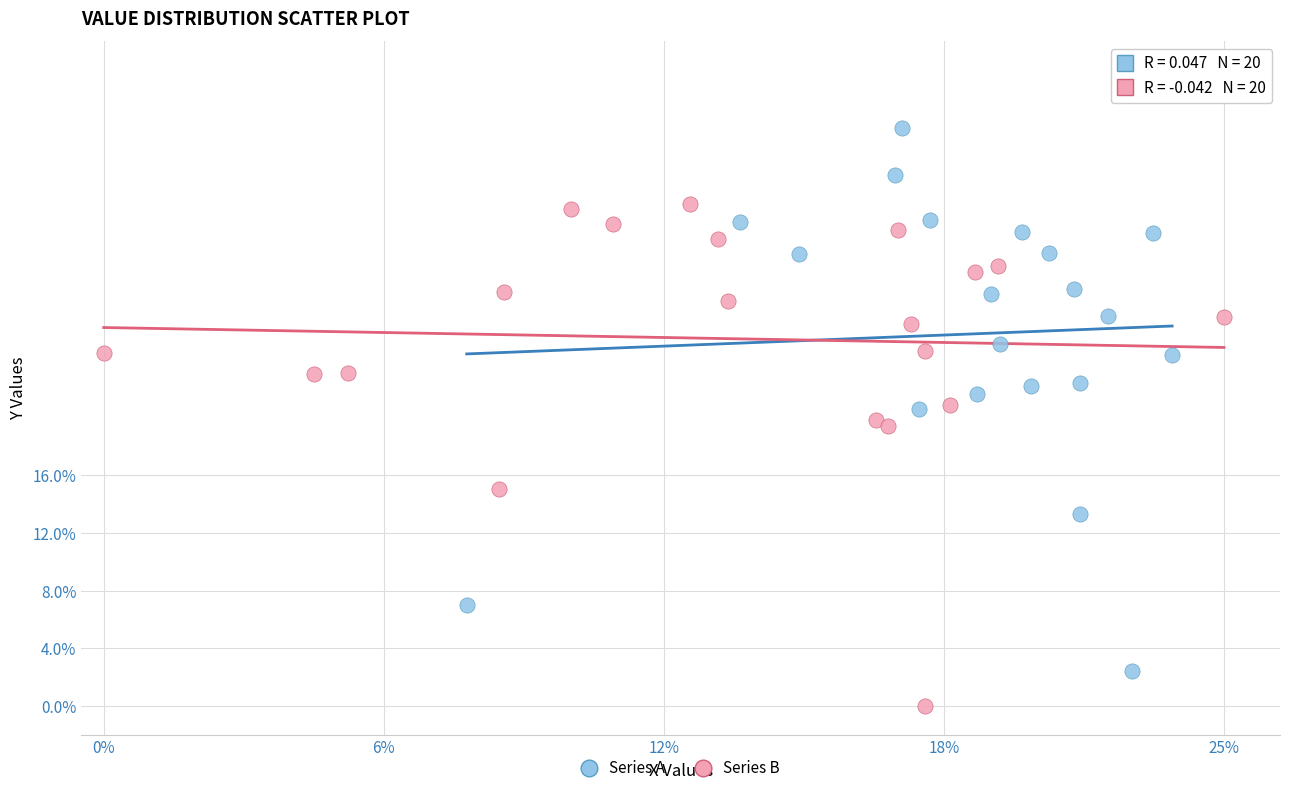

What are all the series names shown in the legend?

Series A, Series B